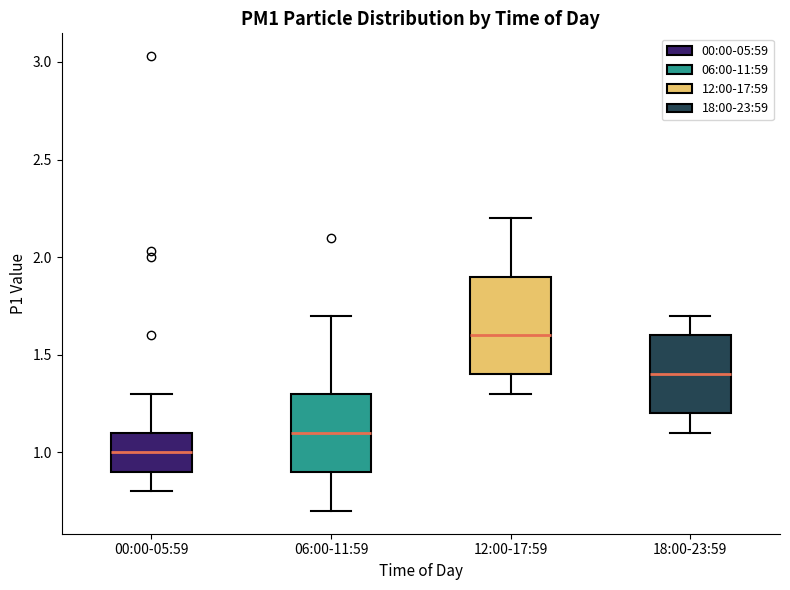

Which box has the lowest median line?

00:00-05:59